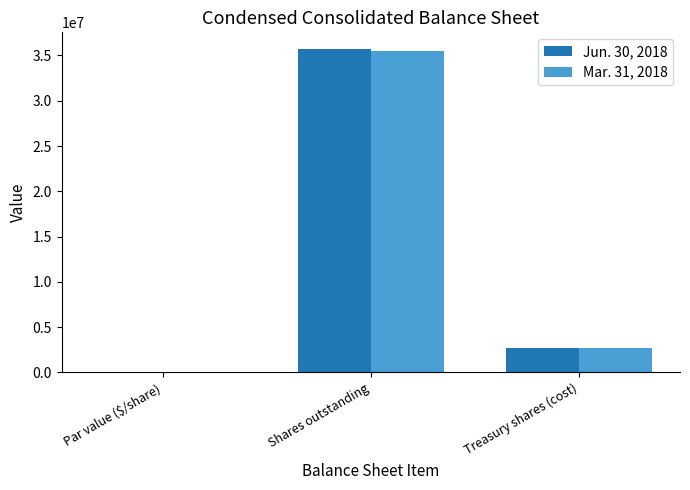

How many distinct data groups are displayed?

2